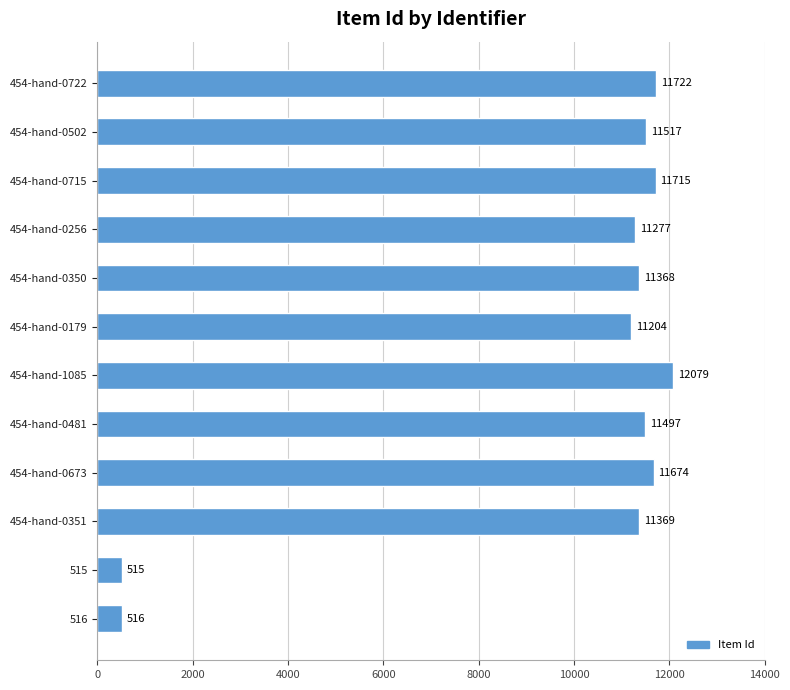

Reading bottom to top, extract all data points from this chart.

516=516	515=515	454-hand-0351=11369	454-hand-0673=11674	454-hand-0481=11497	454-hand-1085=12079	454-hand-0179=11204	454-hand-0350=11368	454-hand-0256=11277	454-hand-0715=11715	454-hand-0502=11517	454-hand-0722=11722